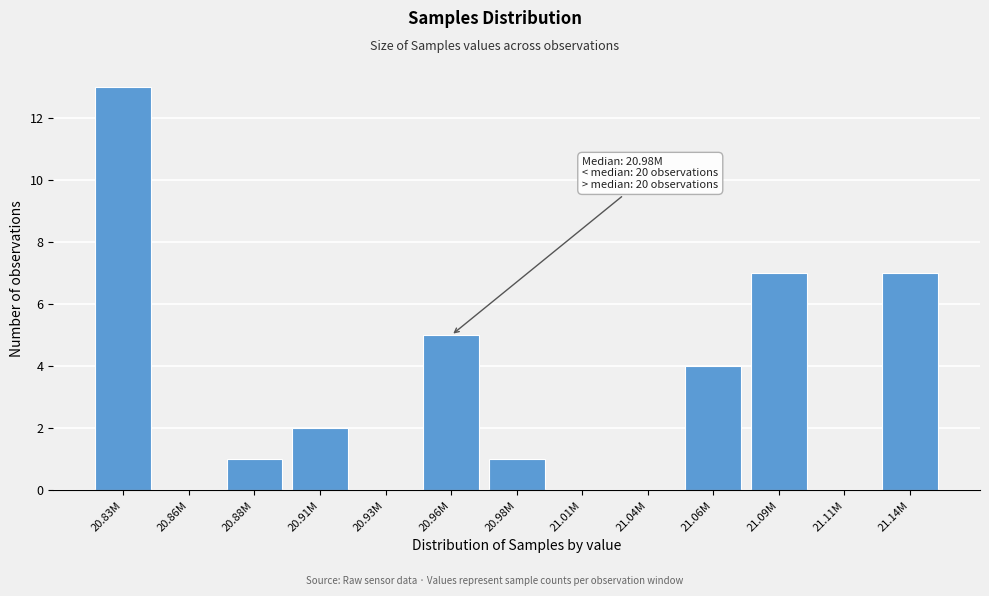

Reading left to right, transcribe all the data shown in this chart.

20.83M=13	20.86M=0	20.88M=1	20.91M=2	20.93M=0	20.96M=5	20.98M=1	21.01M=0	21.04M=0	21.06M=4	21.09M=7	21.11M=0	21.14M=7